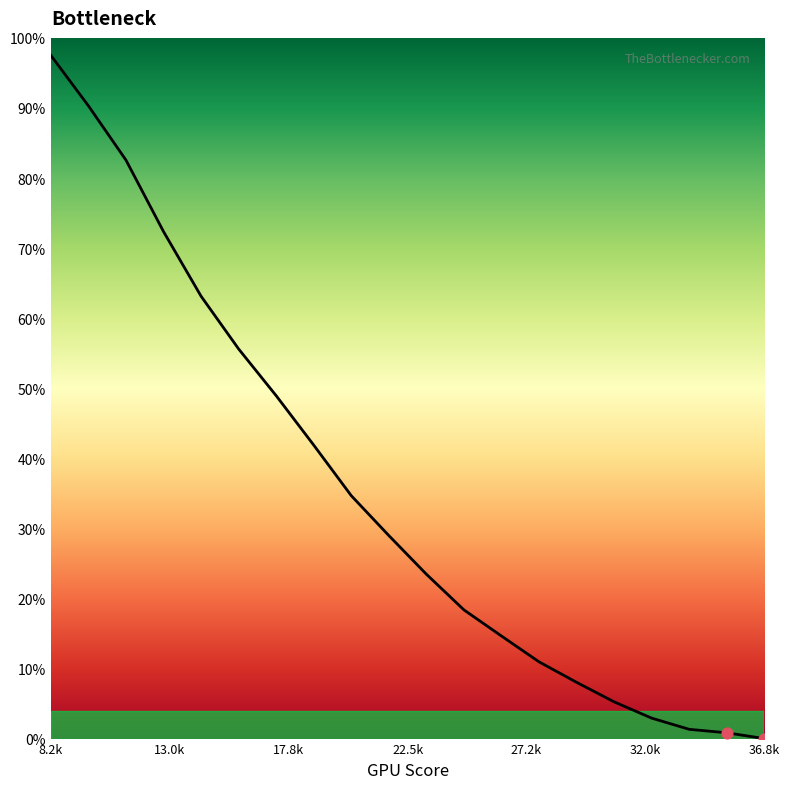

What is the greatest value displayed?

97.5